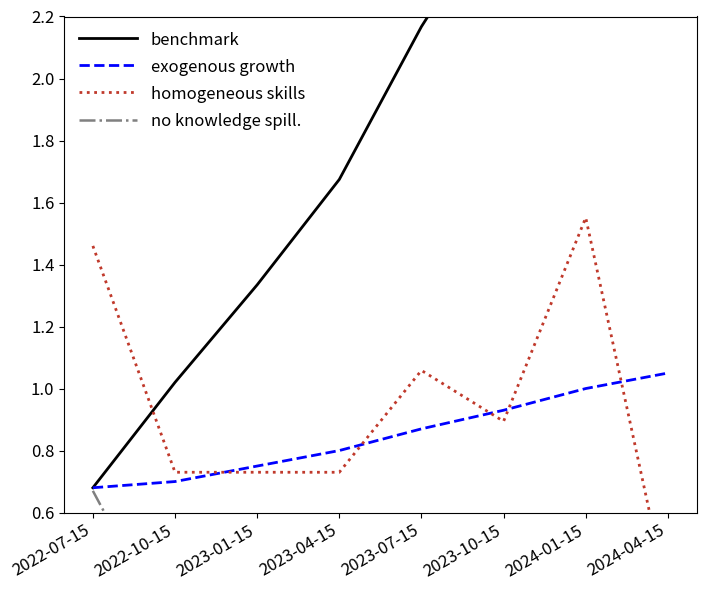

True or false: homogeneous skills and exogenous growth intersect in this chart.

True